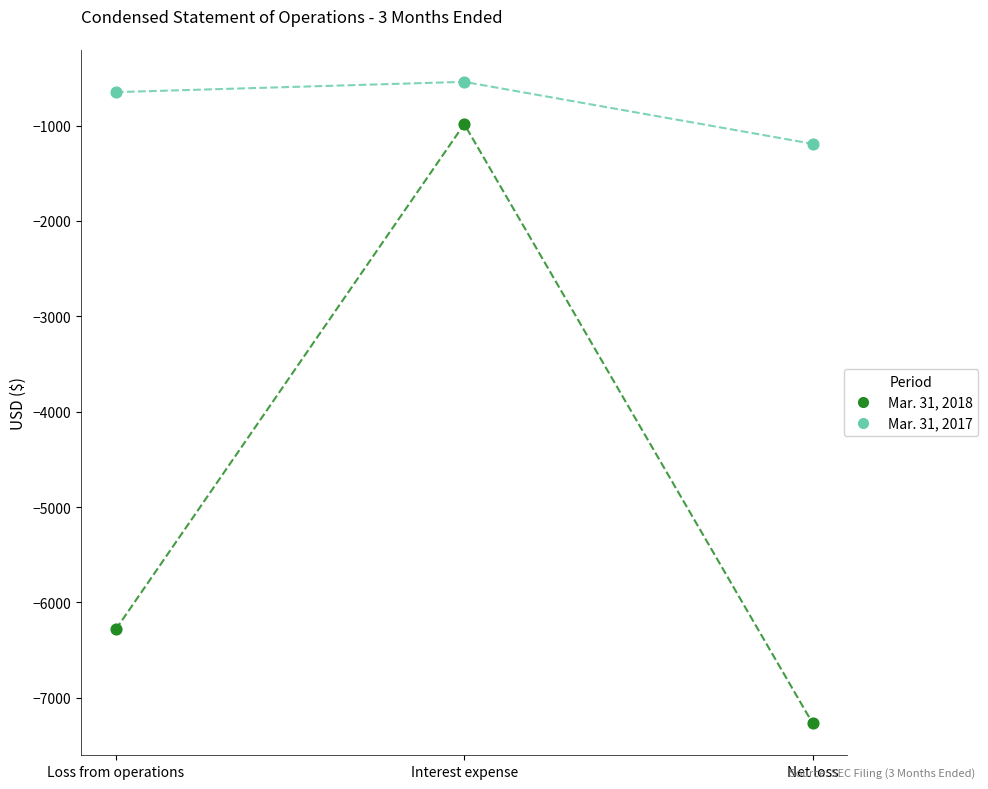

Which series has the largest total across all categories?

Mar. 31, 2017